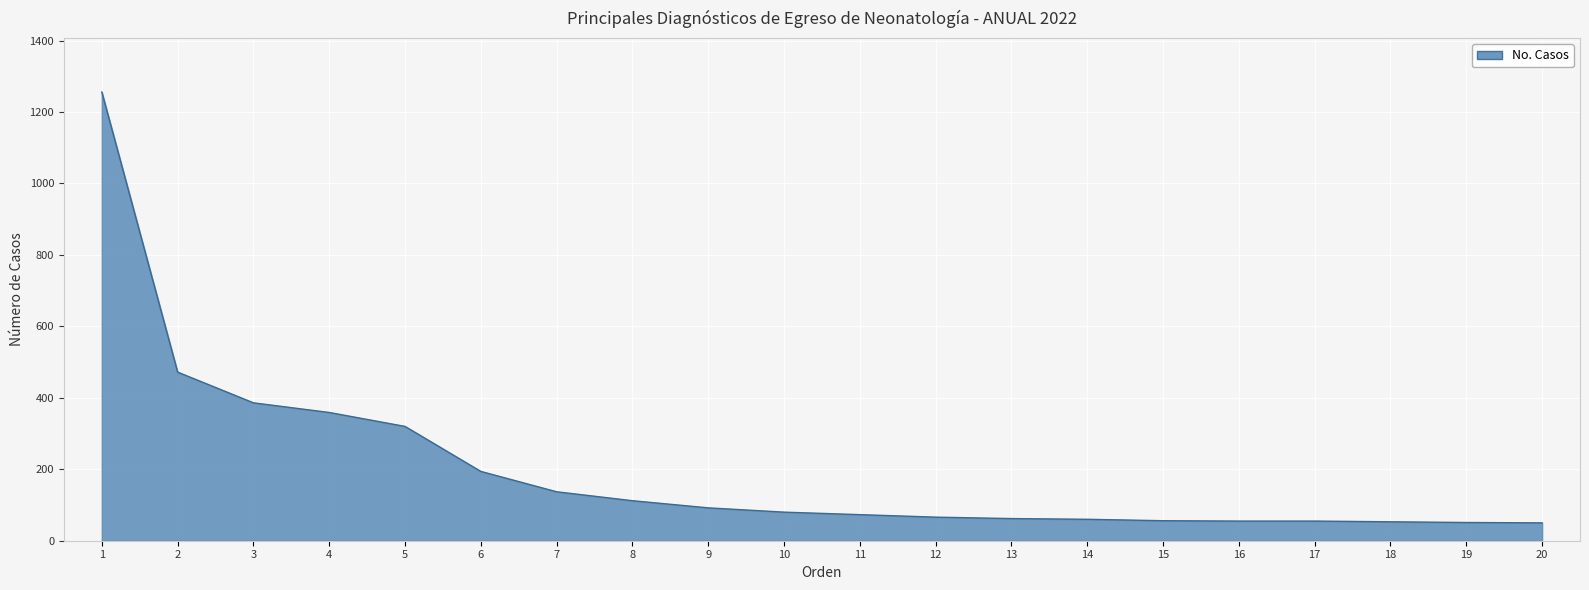

What is the smallest value displayed?

50